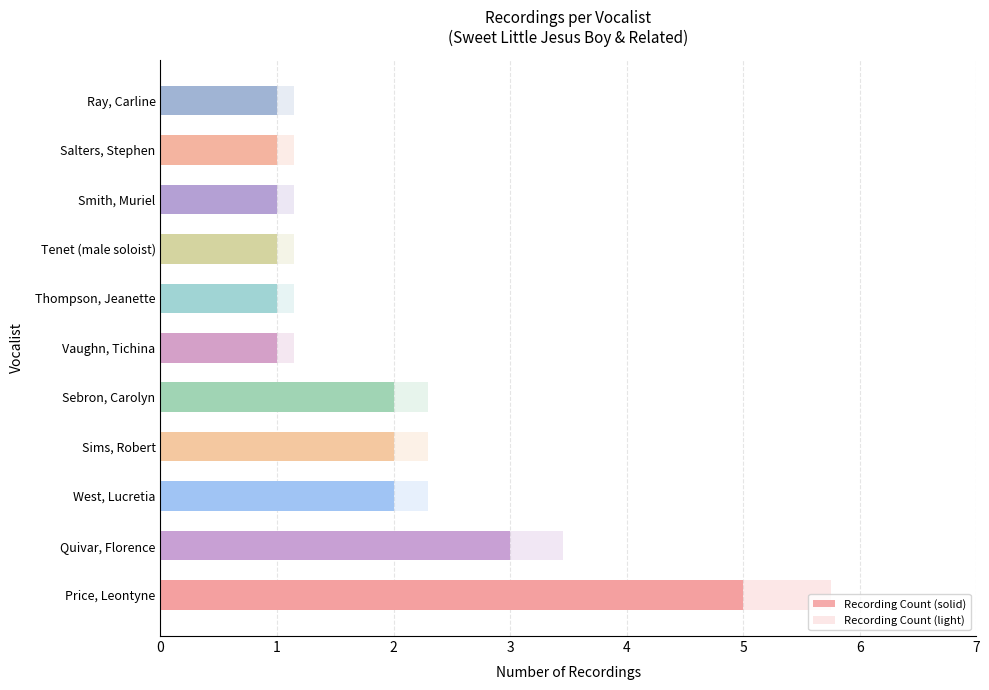

Count the number of values greater than 1.

5